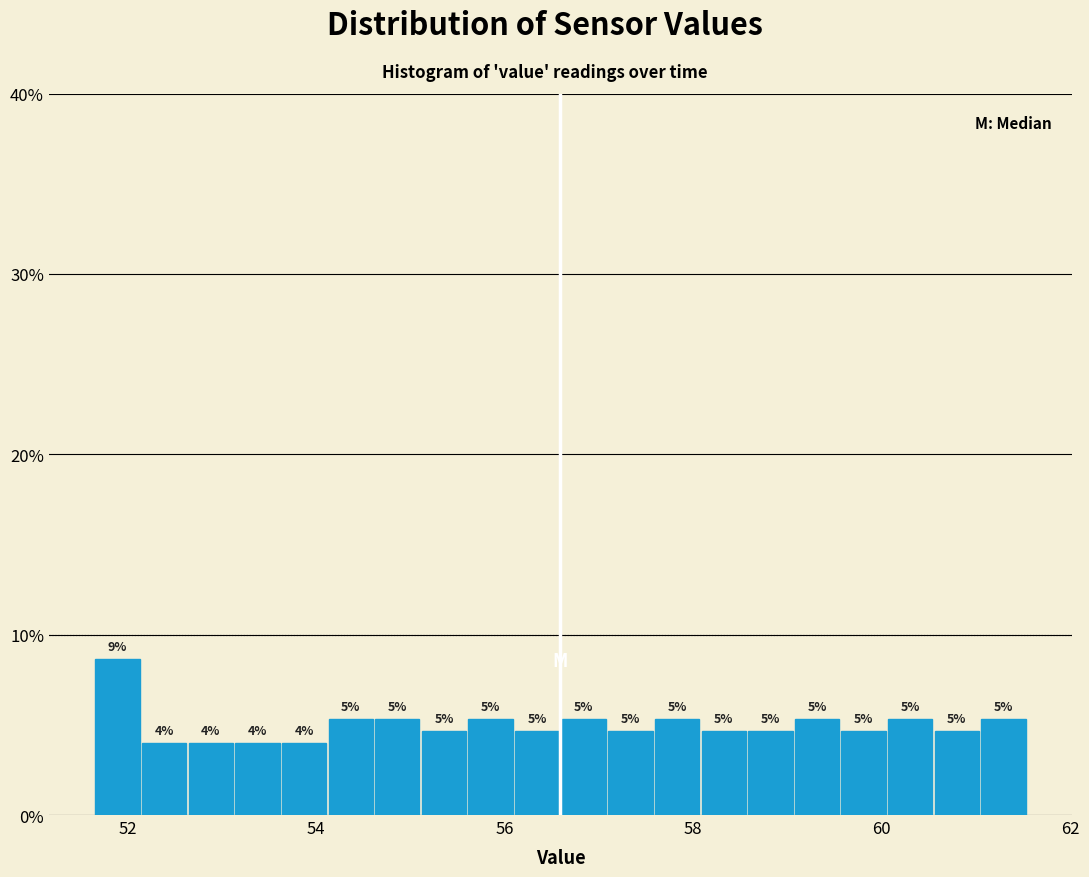

Read against the x-axis, roughly where is the centre of the tallest bar?

51.8